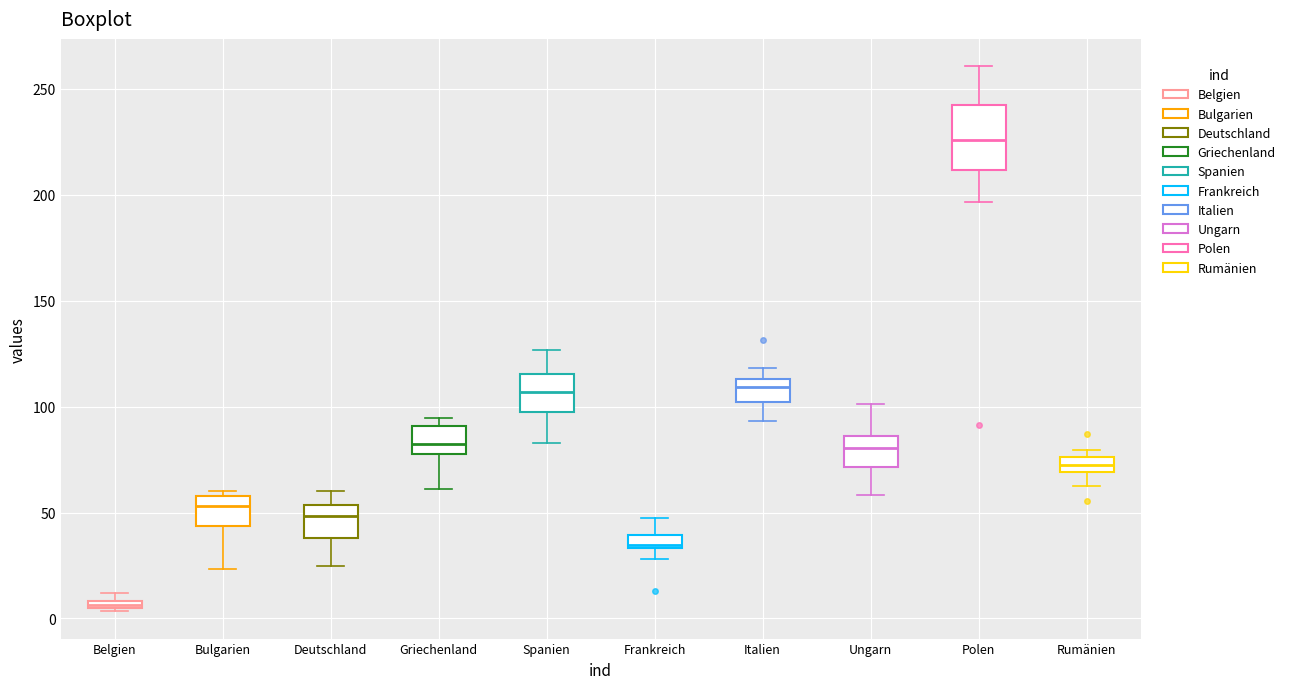

Where is the lower edge of the box for Spanien on the y-axis? The values are not printed on the chart, so give them approximately, as read against the axis.

95